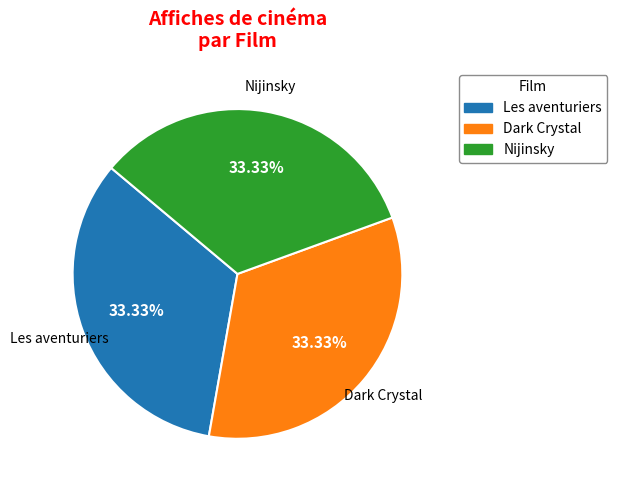

How much of the chart is everything except Les aventuriers?

66.7%